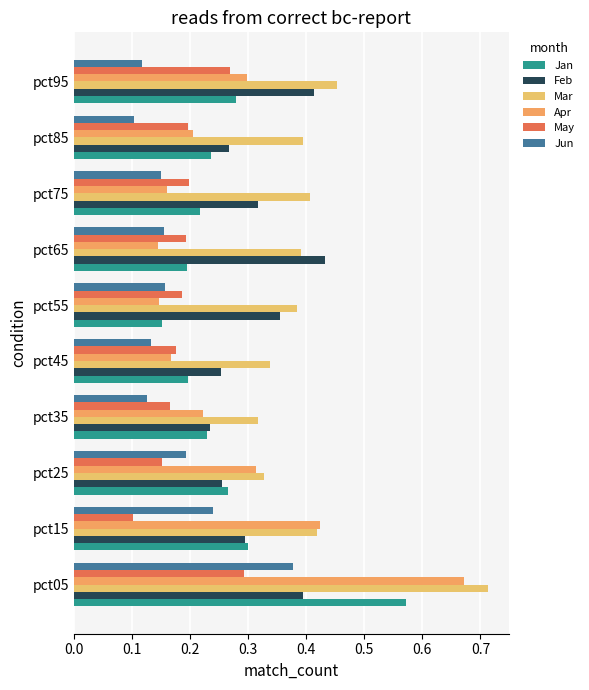

What is the difference between the second highest and minimum values in the Apr series?

0.3